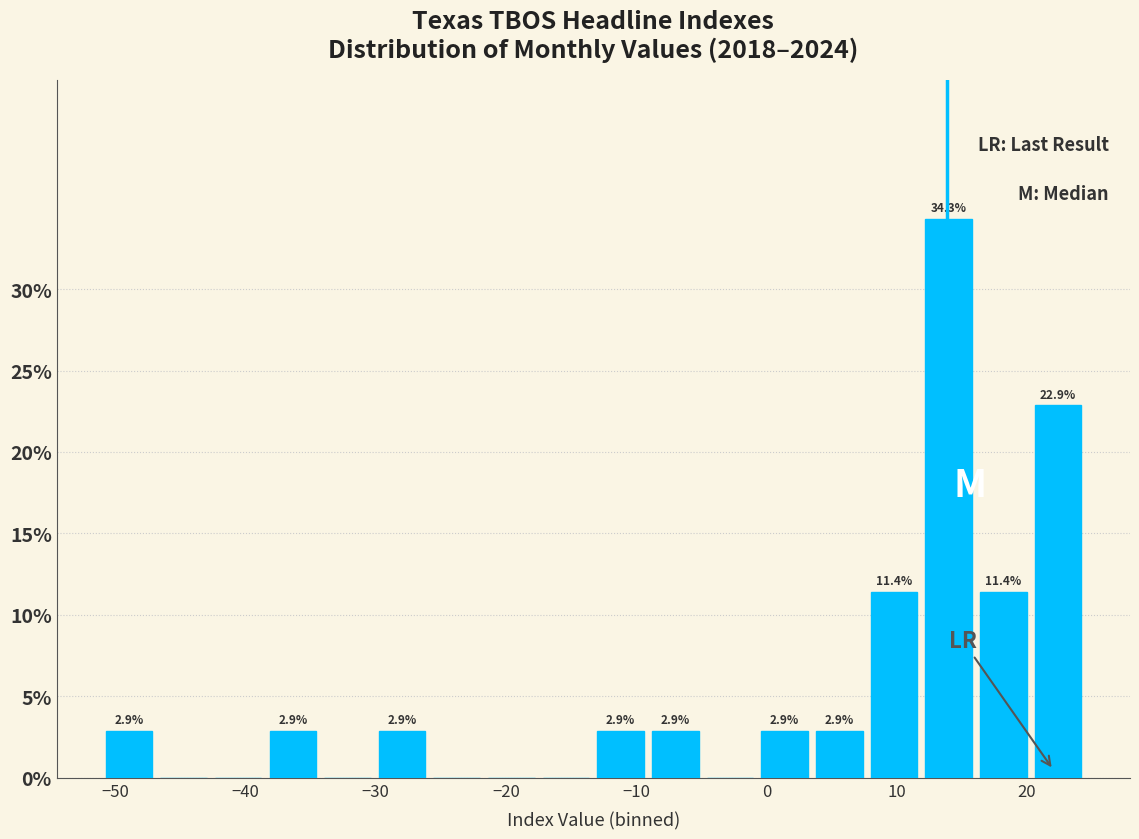

Which range on the x-axis has the tallest bar?

12 to 16